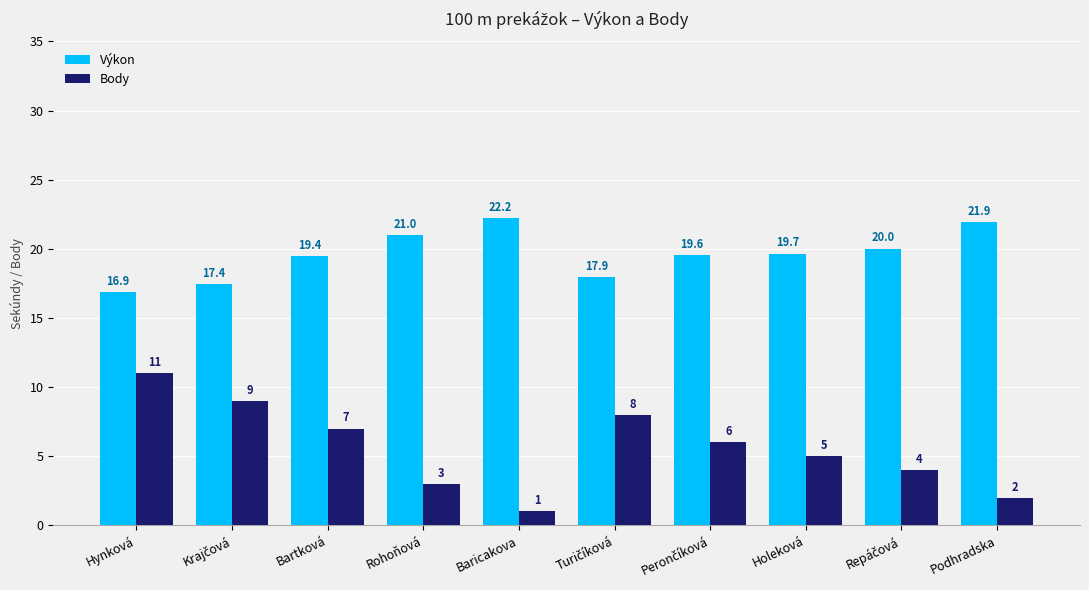

The value of Body at Holeková is 5.0. True or false?

True